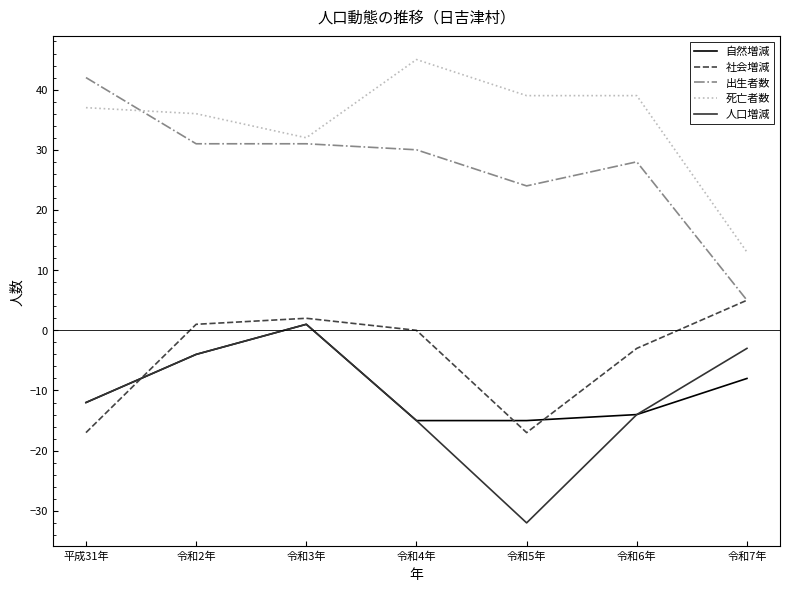

True or false: 人口増減 and 出生者数 intersect in this chart.

False